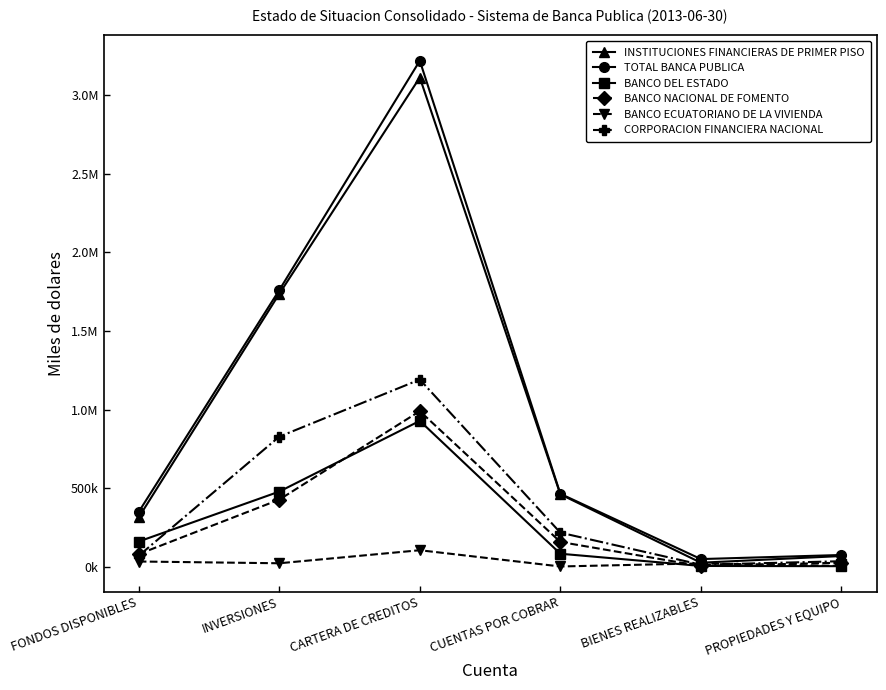

Which label corresponds to the largest value in the chart?

CARTERA DE CREDITOS